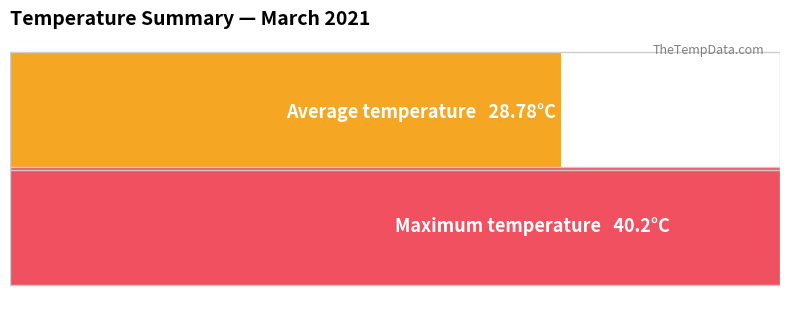

True or false: Maximum utilization has a value of 6.5 at 19:00.

False